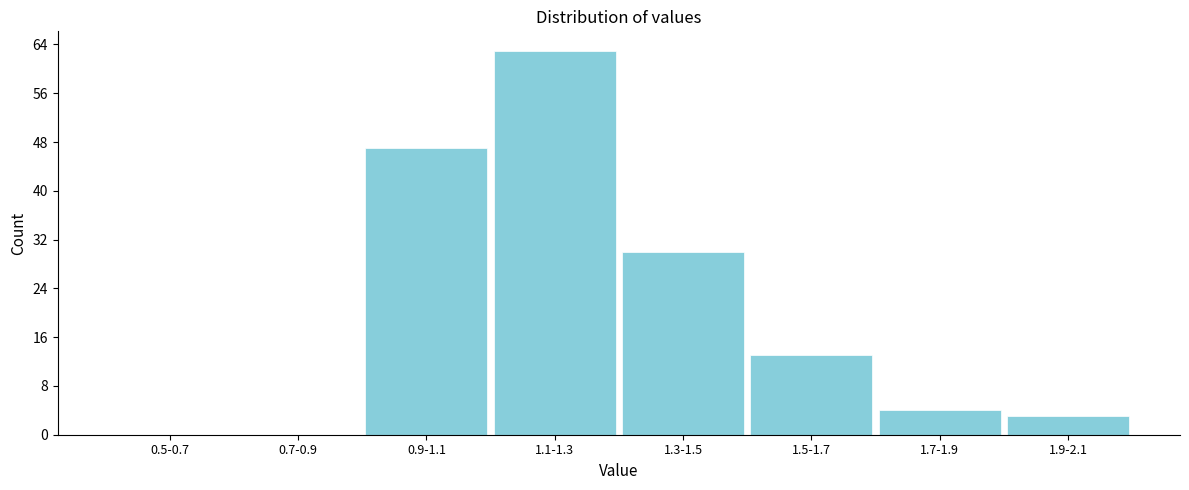

Reading left to right, what are all the values shown in this chart?

0.5-0.7=0	0.7-0.9=0	0.9-1.1=47	1.1-1.3=63	1.3-1.5=30	1.5-1.7=13	1.7-1.9=4	1.9-2.1=3